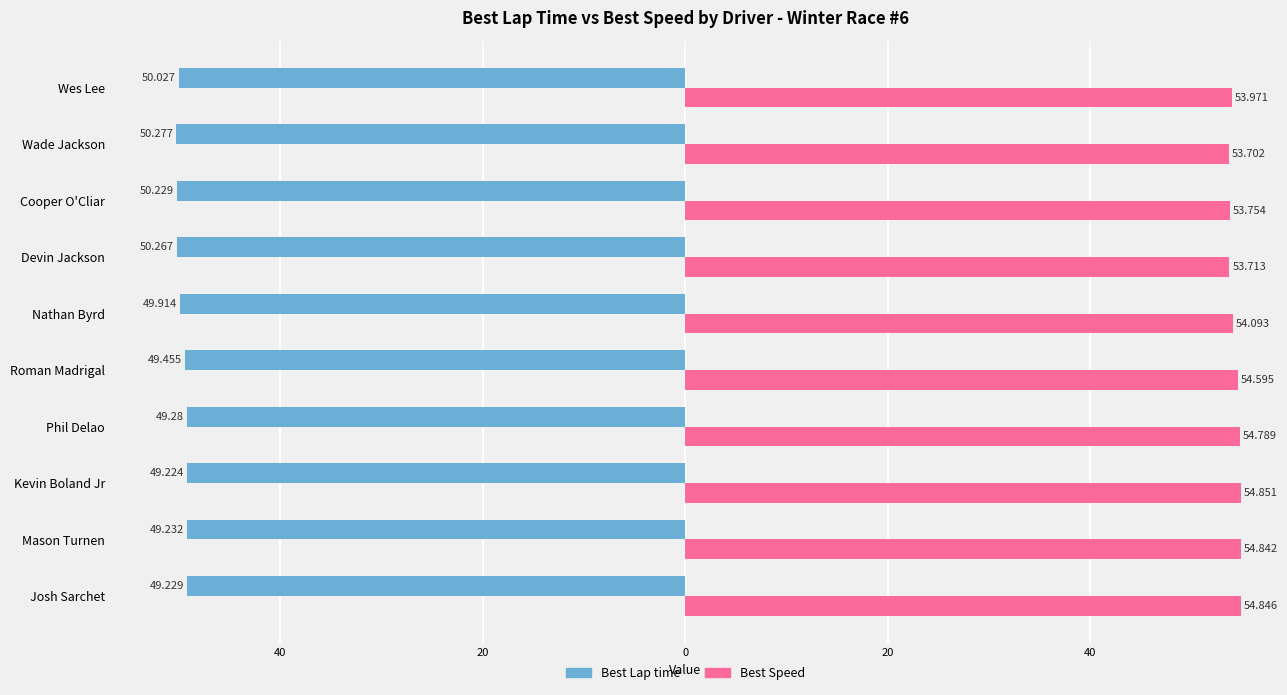

What are all the series names shown in the legend?

Best Lap time, Best Speed